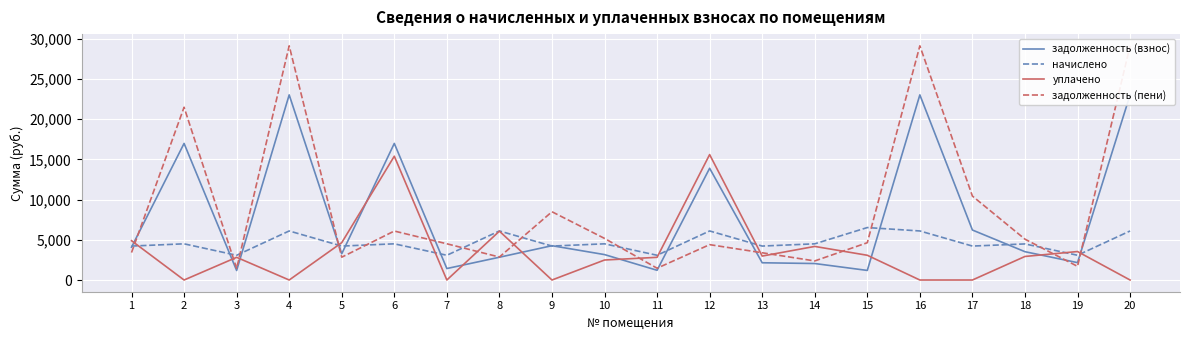

List the series in order of their overall mean, lowest first.

уплачено, начислено, задолженность (взнос), задолженность (пени)